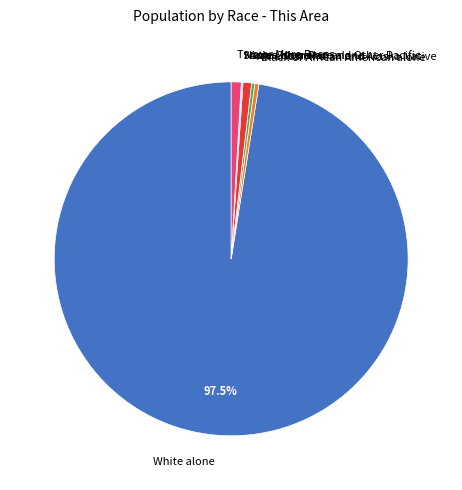

What is the majority slice?

White alone